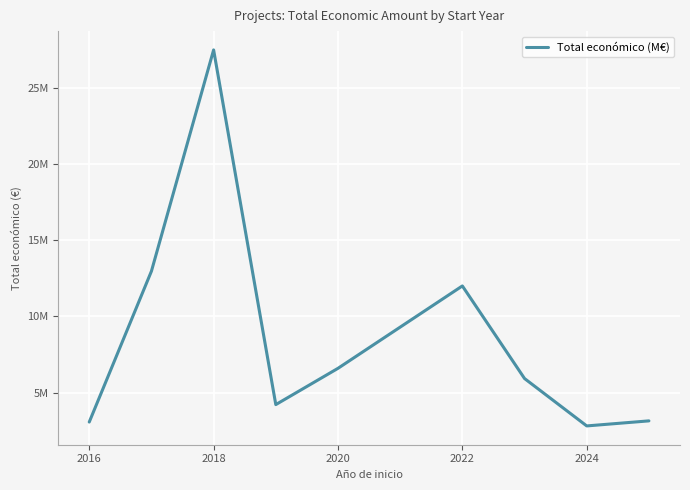

True or false: the data has more than 2 interior local peaks.

False